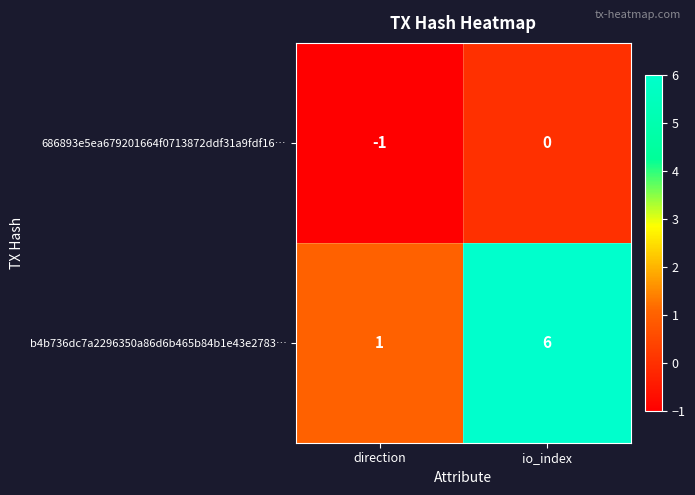

What is the minimum value shown in the chart?

-1